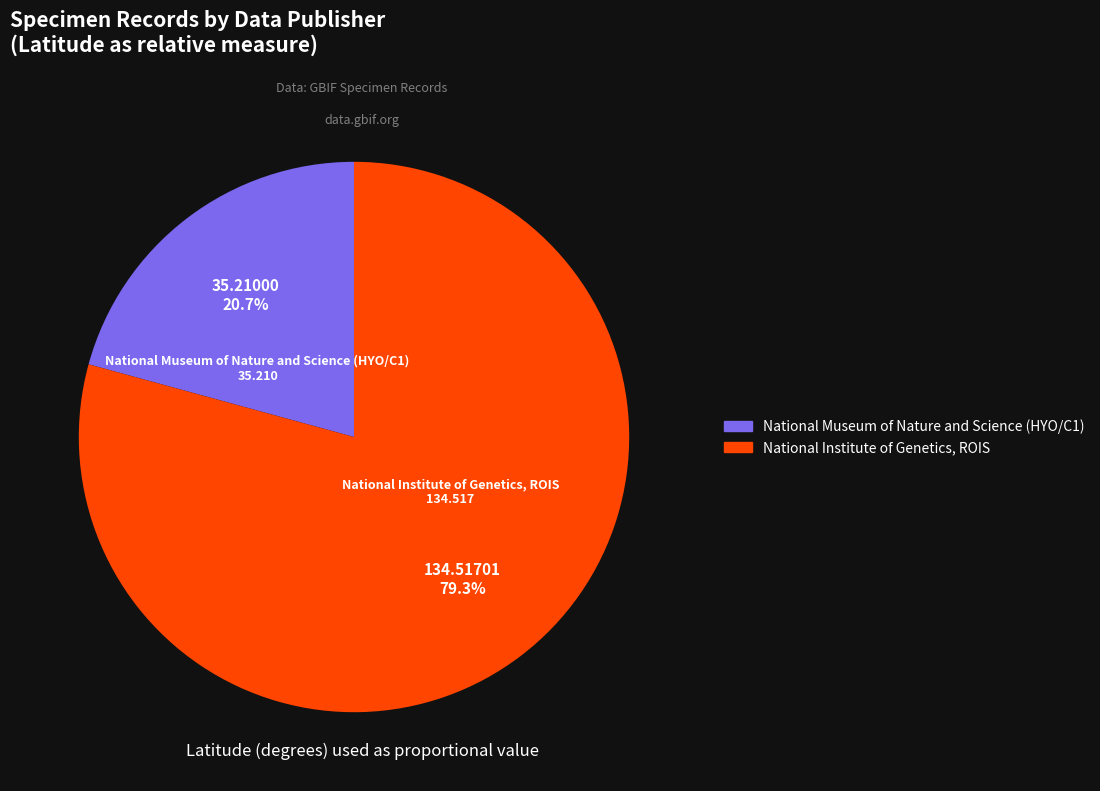

The National Institute of Genetics, ROIS slice represents 72% of the pie. True or false?

False